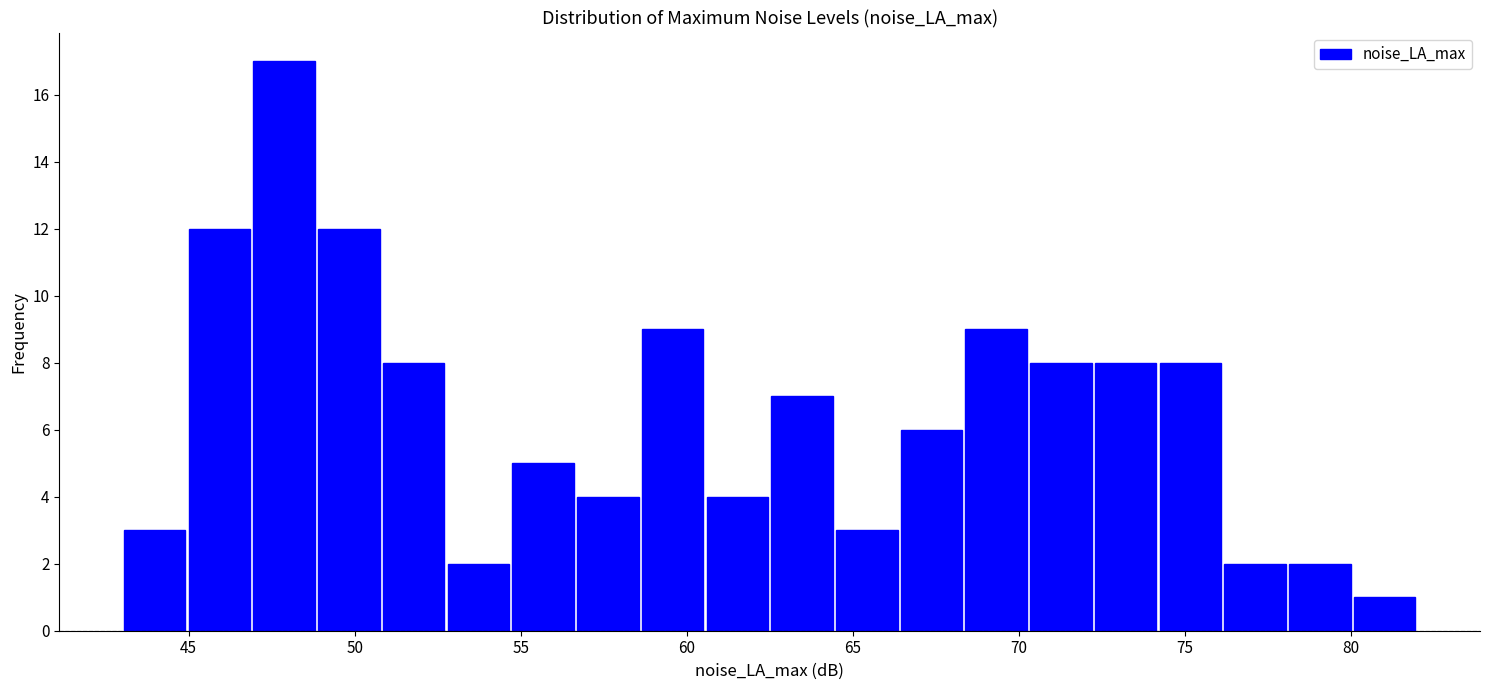

Around what value on the x-axis is the tallest bar? Give the approximate position of its centre, as read against the axis.

48.0